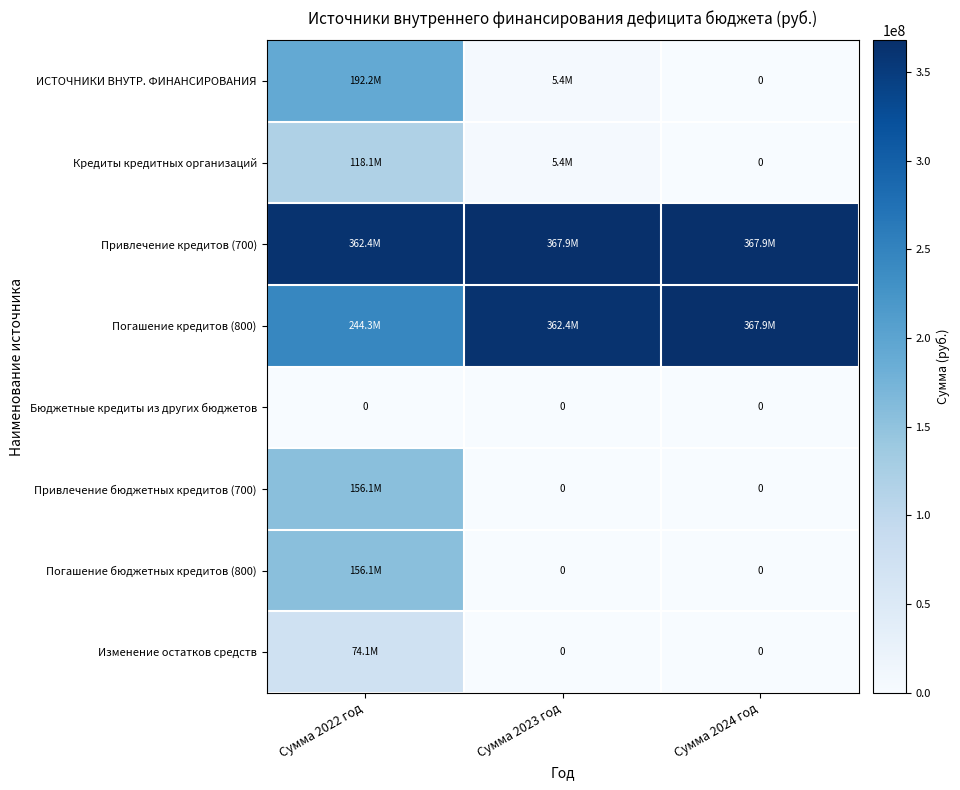

How many series are shown in this chart?

8